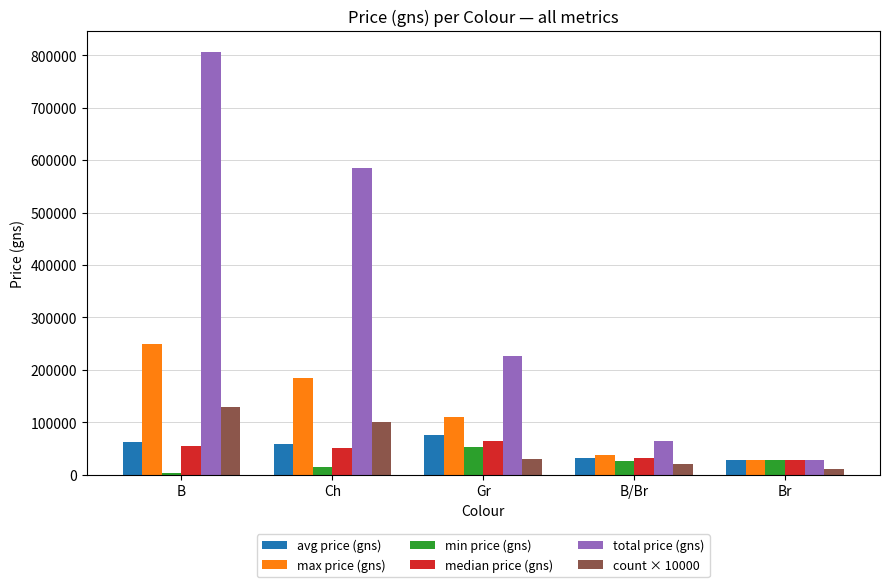

Where is total price (gns) nearest to the value 417250?

Ch